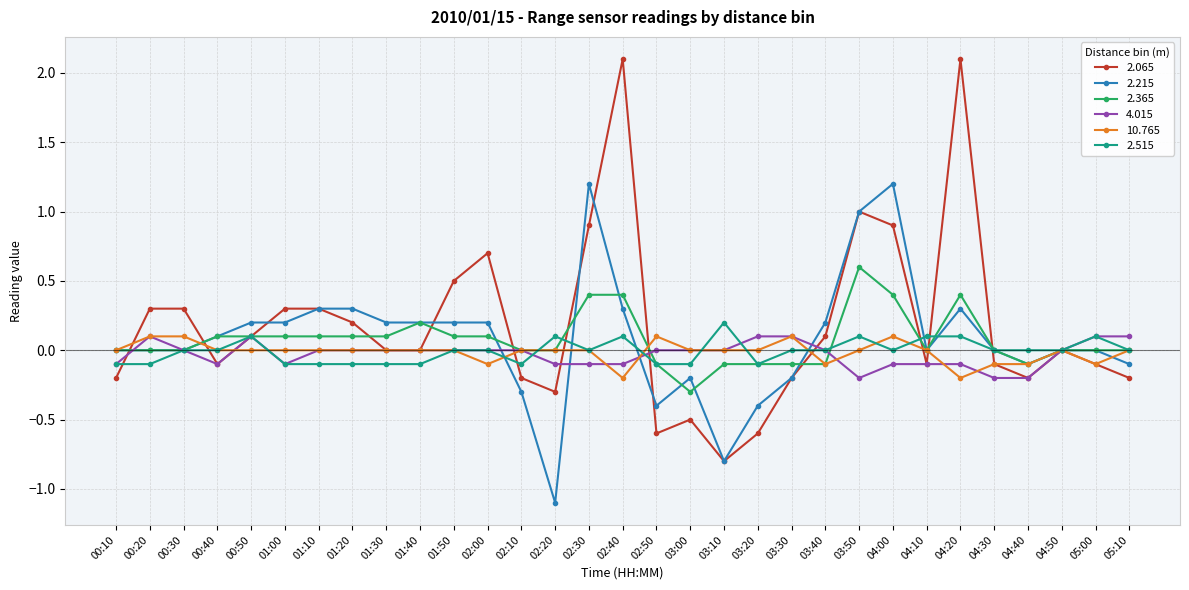

Count the number of data series in this chart.

6